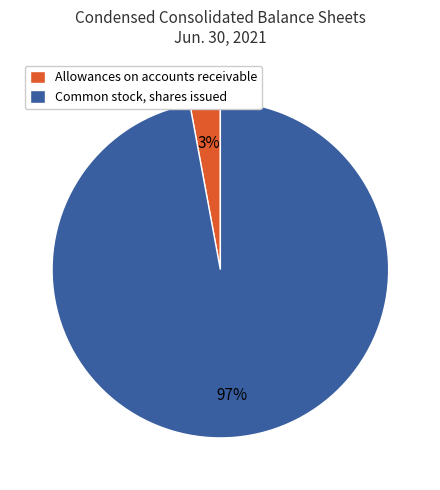

To the nearest percent, what is the average slice percentage?

50%